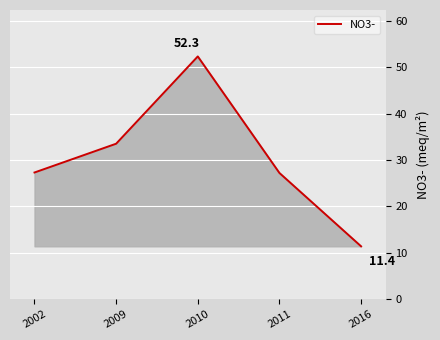

Which category has the highest value across all series?

2010